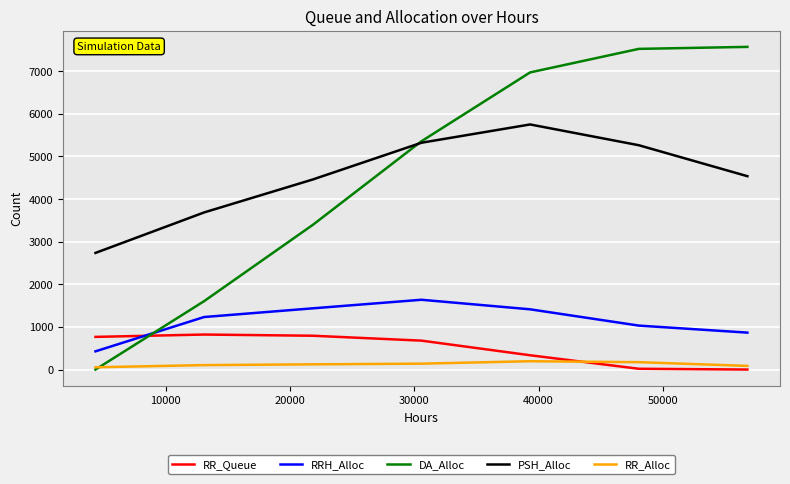

Which series has the widest spread of values?

DA_Alloc